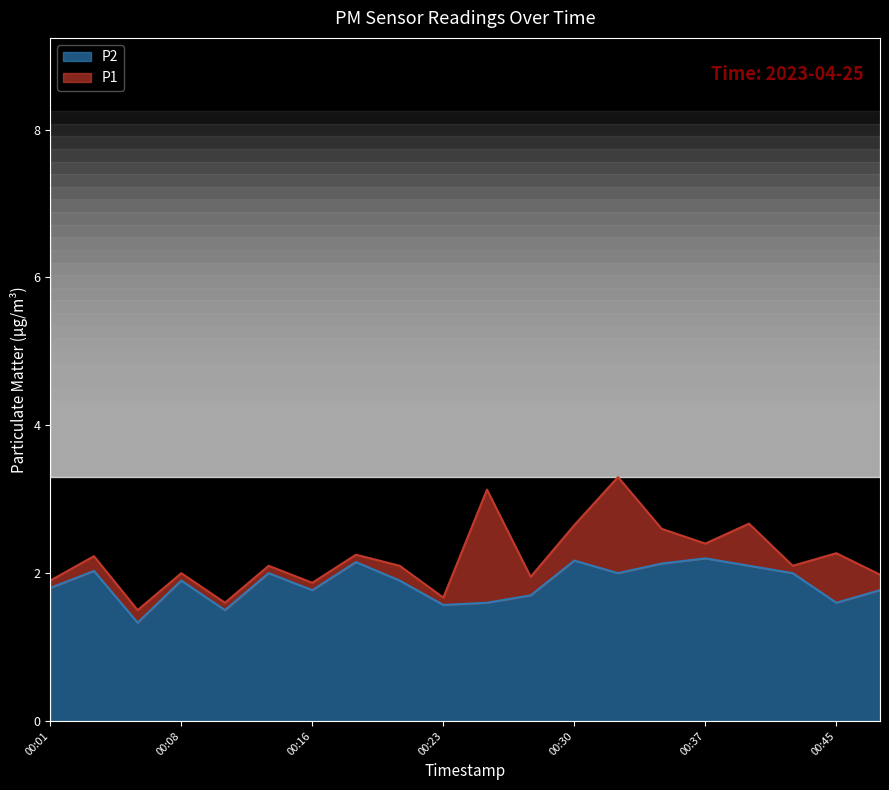

At which category does the chart reach its minimum across all series?

00:06